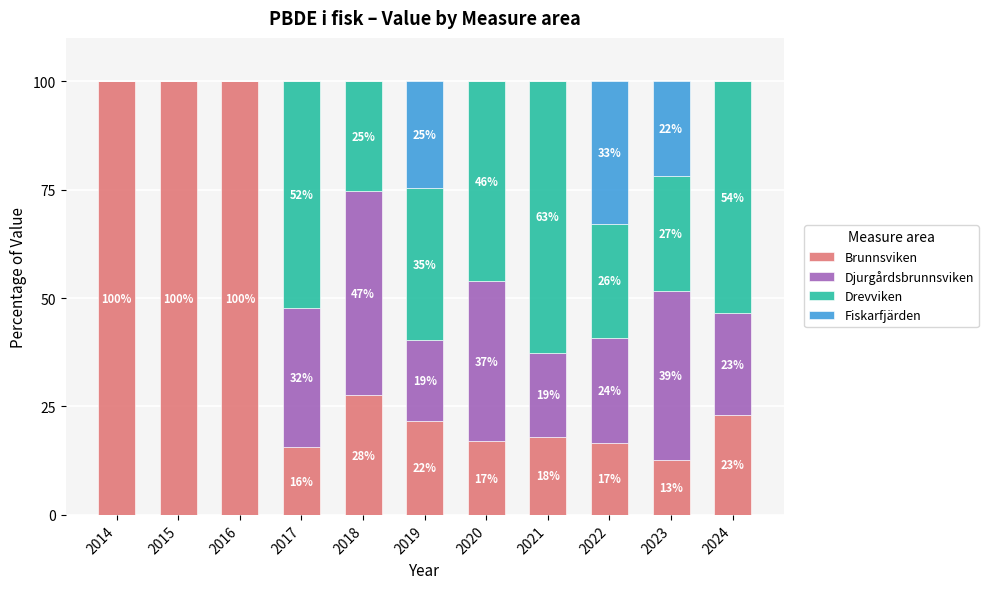

What are all the series names shown in the legend?

Brunnsviken, Djurgårdsbrunnsviken, Drevviken, Fiskarfjärden